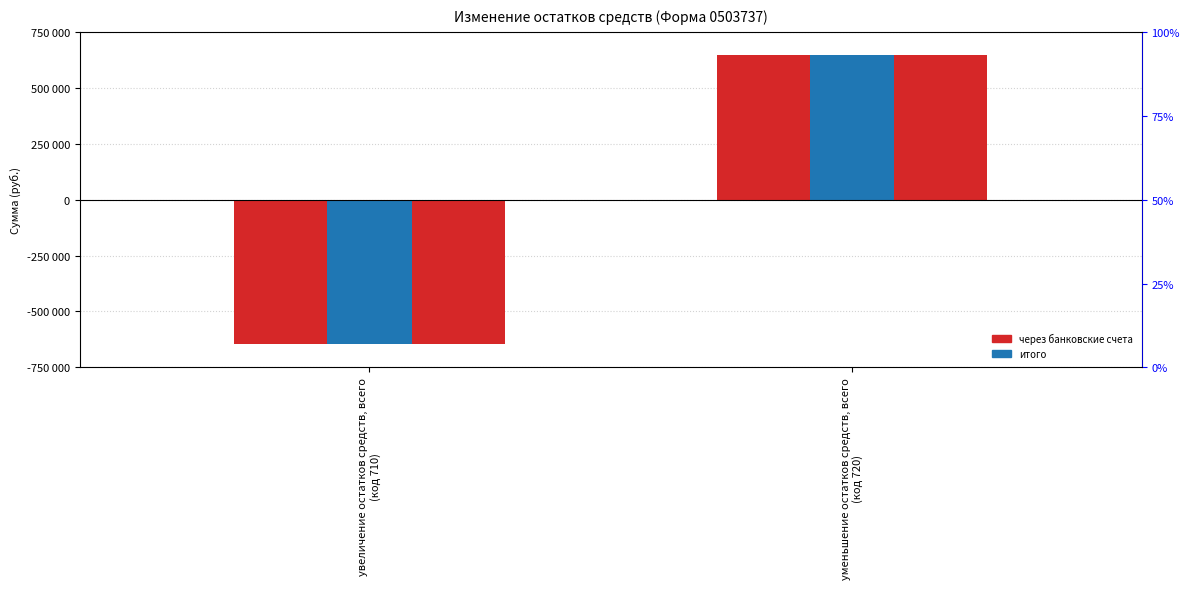

Reading left to right, what are all the values shown in this chart?

через банковские счета: увеличение остатков средств, всего
(код 710)=-645916.5	уменьшение остатков средств, всего
(код 720)=645916.5
итого: увеличение остатков средств, всего
(код 710)=-645916.5	уменьшение остатков средств, всего
(код 720)=645916.5